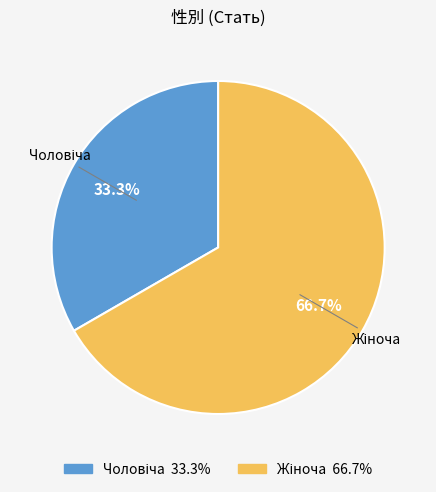

Does any single category account for the majority?

Yes